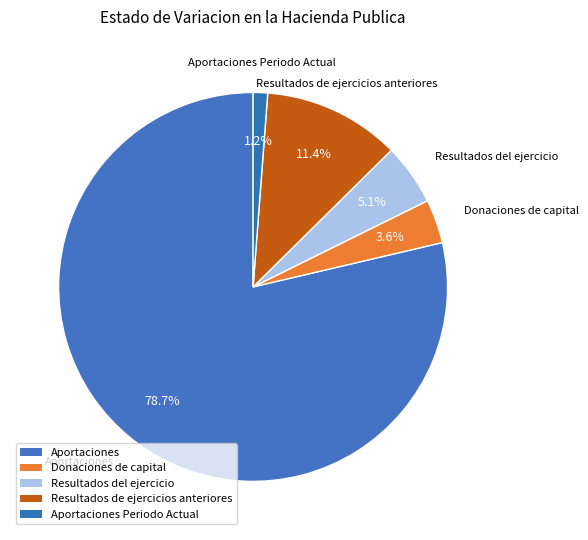

Count the number of slices in the pie.

5